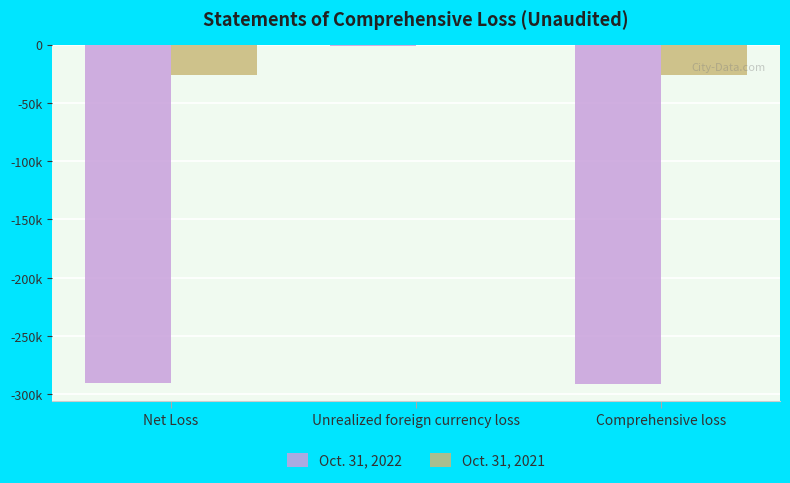

What are all the series names shown in the legend?

Oct. 31, 2022, Oct. 31, 2021